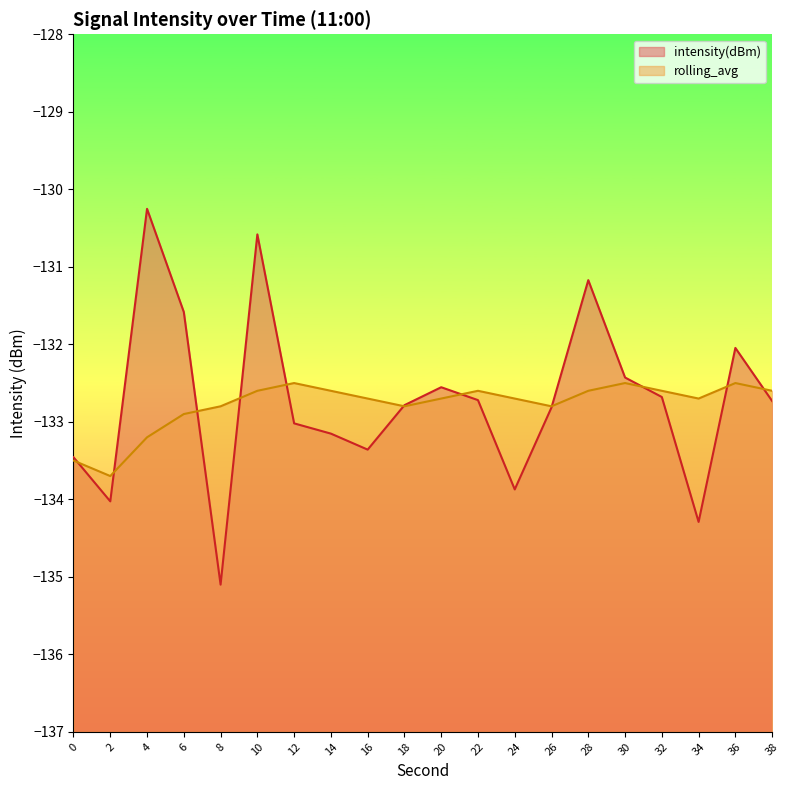

At how many categories does at least one series exceed -132?

4